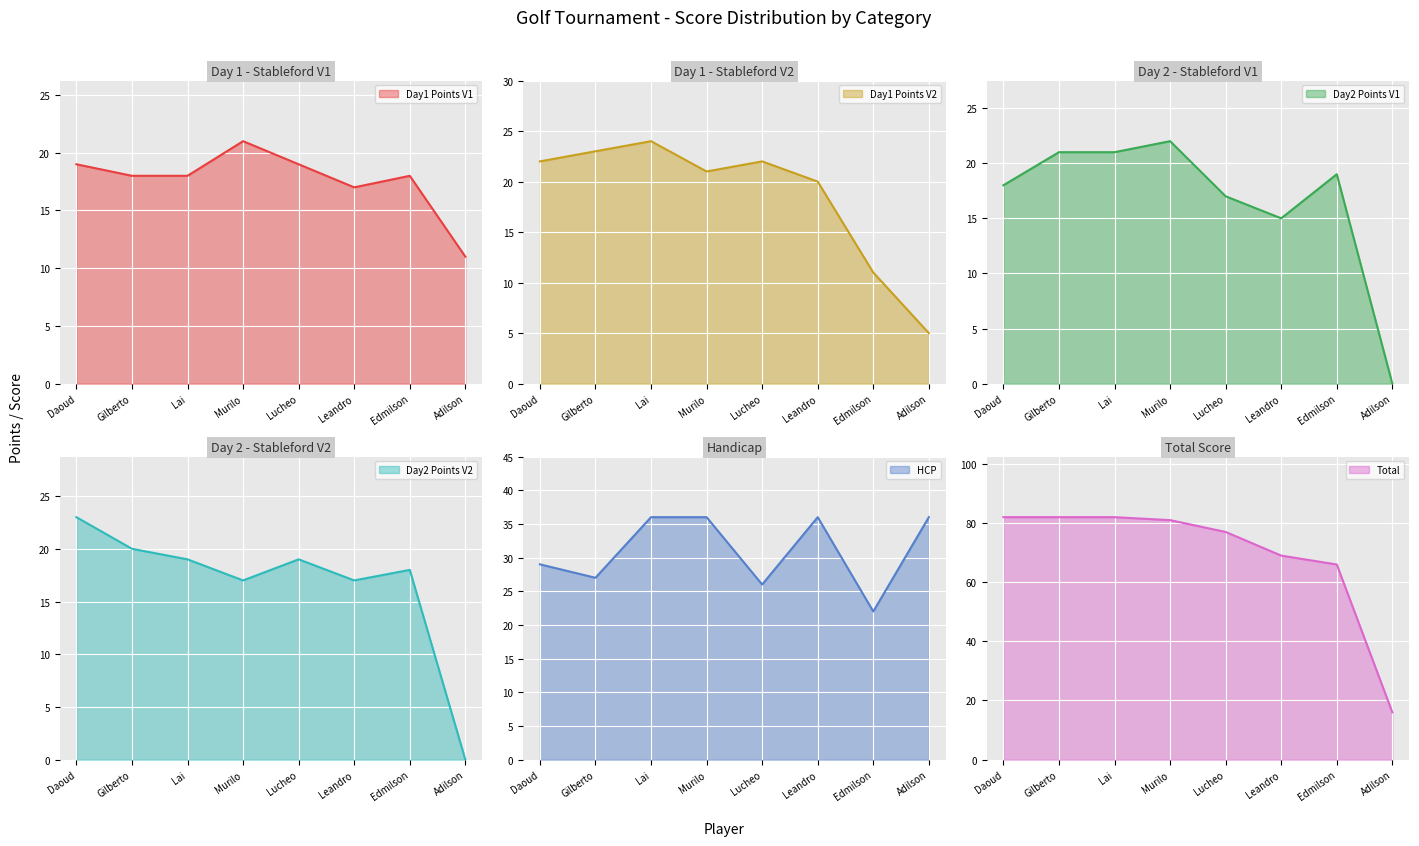

Which series has the largest total across all categories?

Total